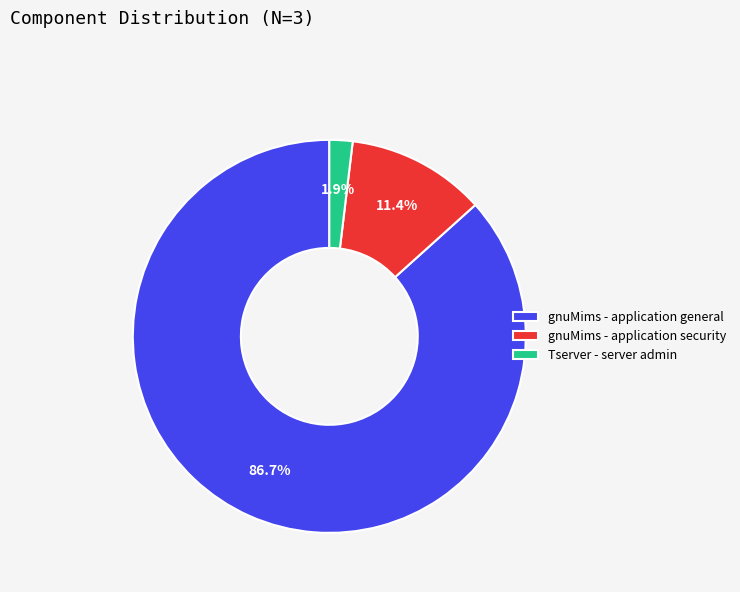

Rank the categories by value from highest to lowest.

gnuMims - application general, gnuMims - application security, Tserver - server admin